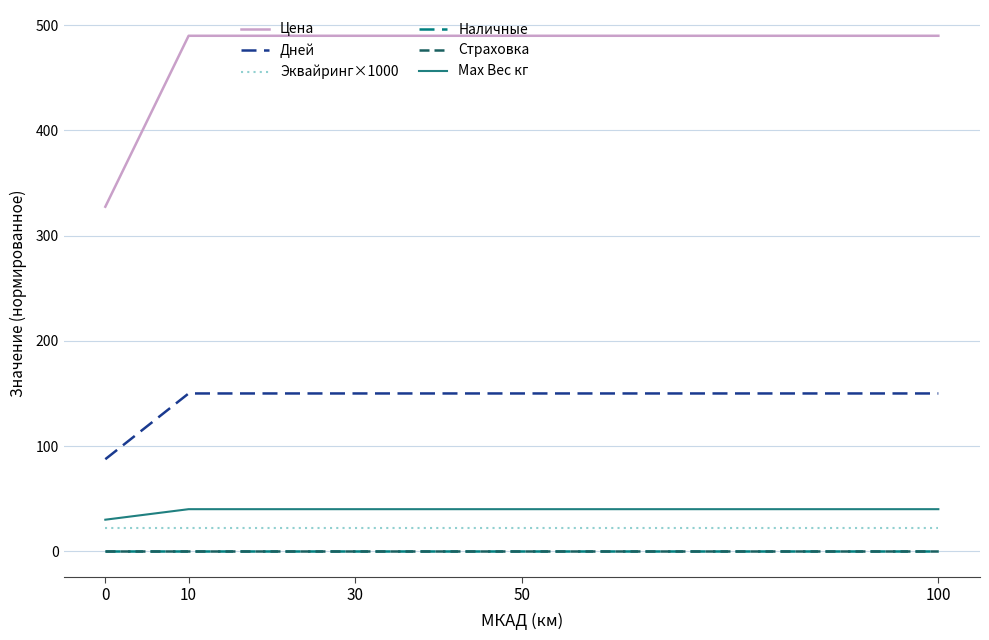

Which series changed the most between 0 and 50?

Цена